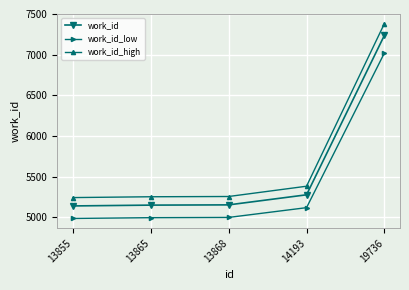

What is the difference between the highest and lowest values at 19736?

361.9